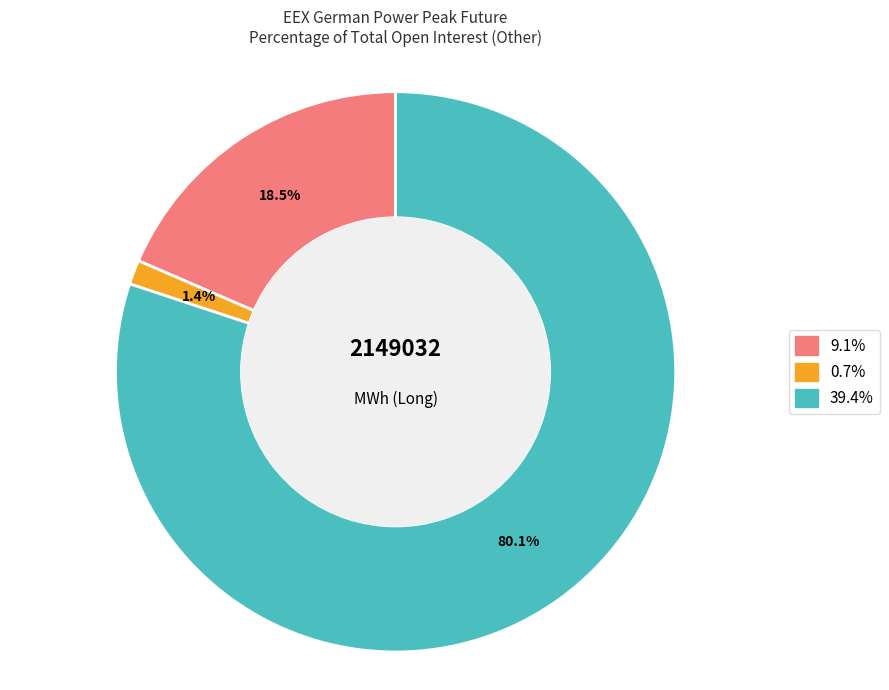

Is there any slice that represents more than half of the pie?

Yes